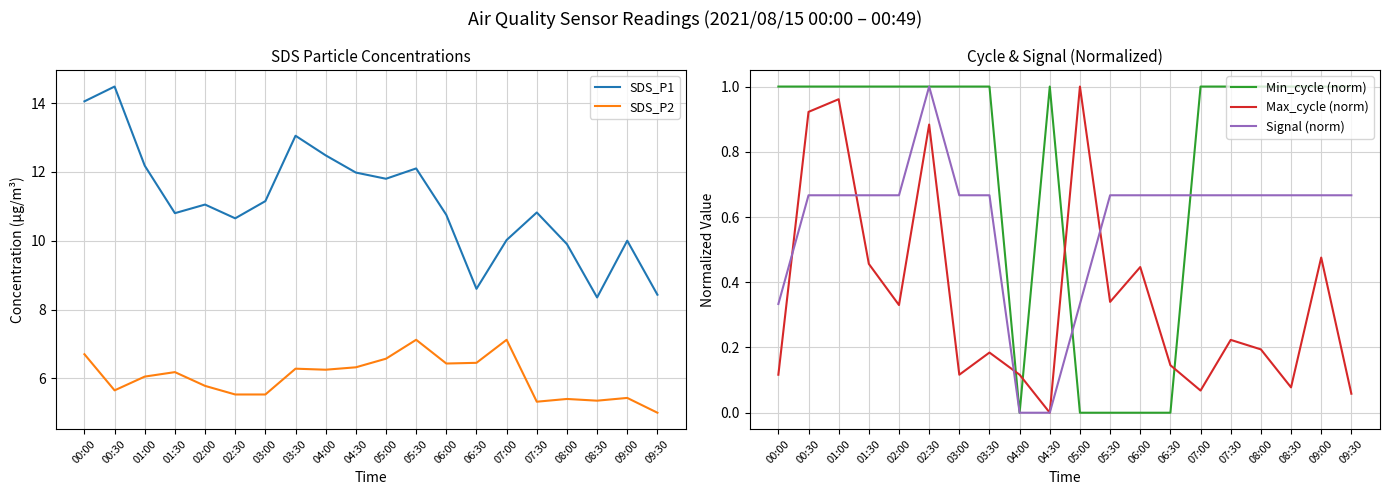

What is the difference between the maximum and minimum values in the SDS_P1 series?

6.1